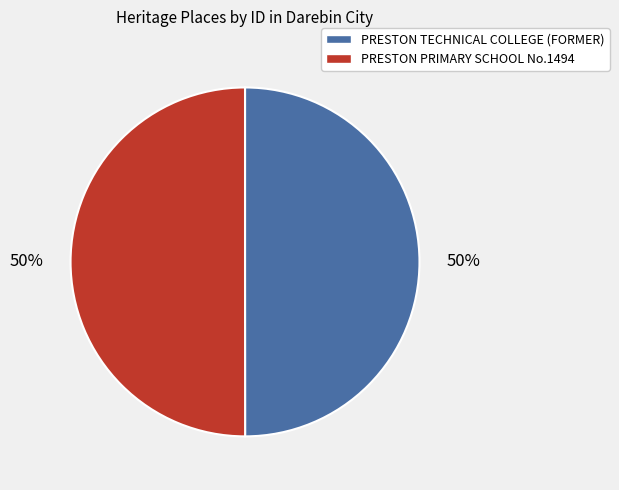

The PRESTON TECHNICAL COLLEGE (FORMER) slice represents 50% of the pie. True or false?

True